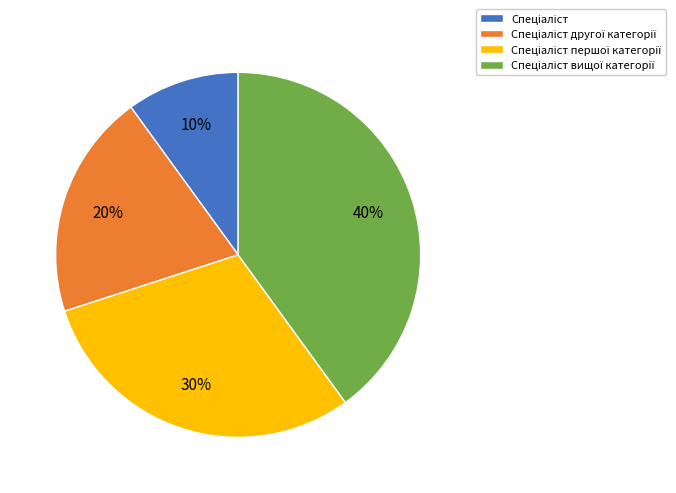

Does any single category account for the majority?

No